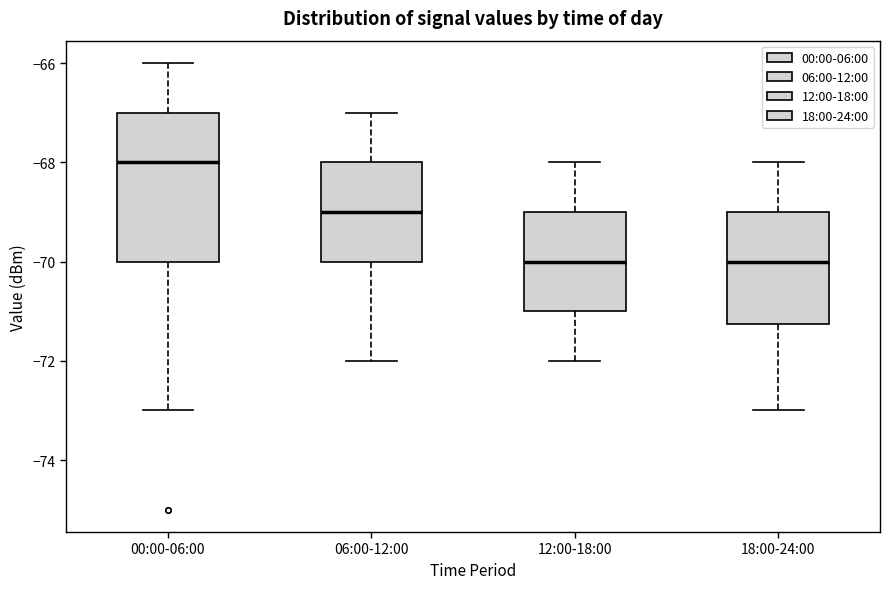

Reading left to right, read every box against the y-axis: the position of its median line, the range the box covers, and the ends of its whiskers. The values are not printed on the chart, so give them approximately, as read against the axis.

00:00-06:00: median -68.0, box -70.0 to -67.0, whiskers -73.0 to -66.0
06:00-12:00: median -69.0, box -70.0 to -68.0, whiskers -72.0 to -67.0
12:00-18:00: median -70.0, box -71.0 to -69.0, whiskers -72.0 to -68.0
18:00-24:00: median -70.0, box -71.2 to -69.0, whiskers -73.0 to -68.0